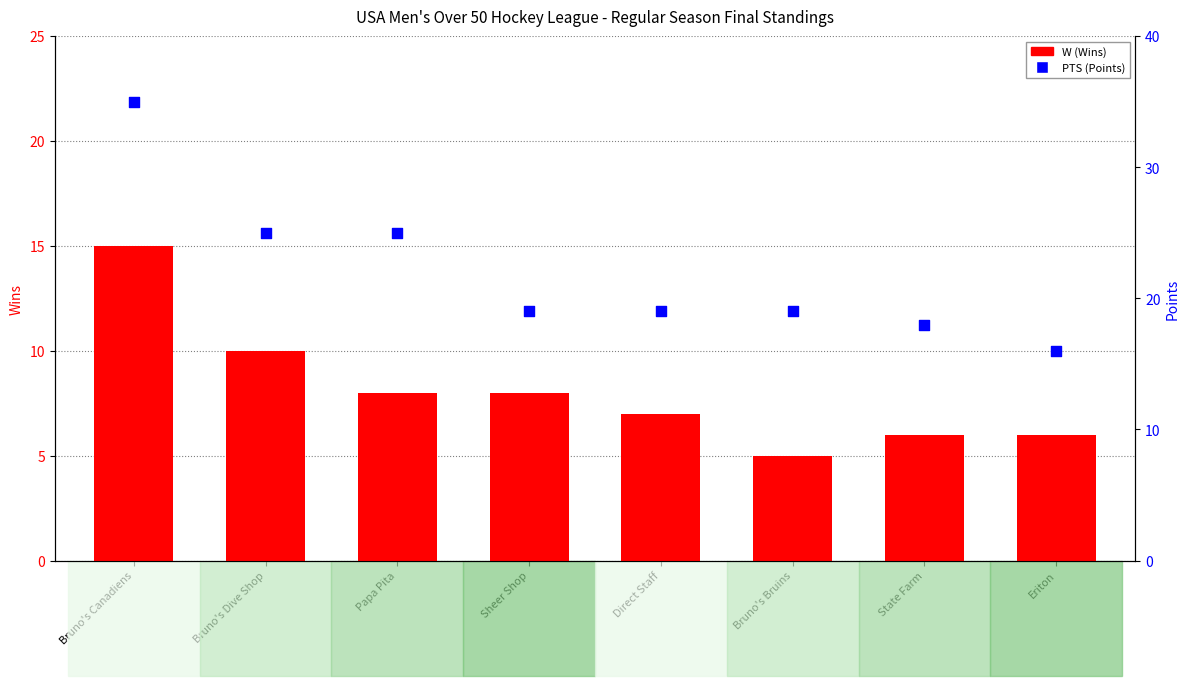

What are all the series names shown in the legend?

W (Wins), PTS (Points)